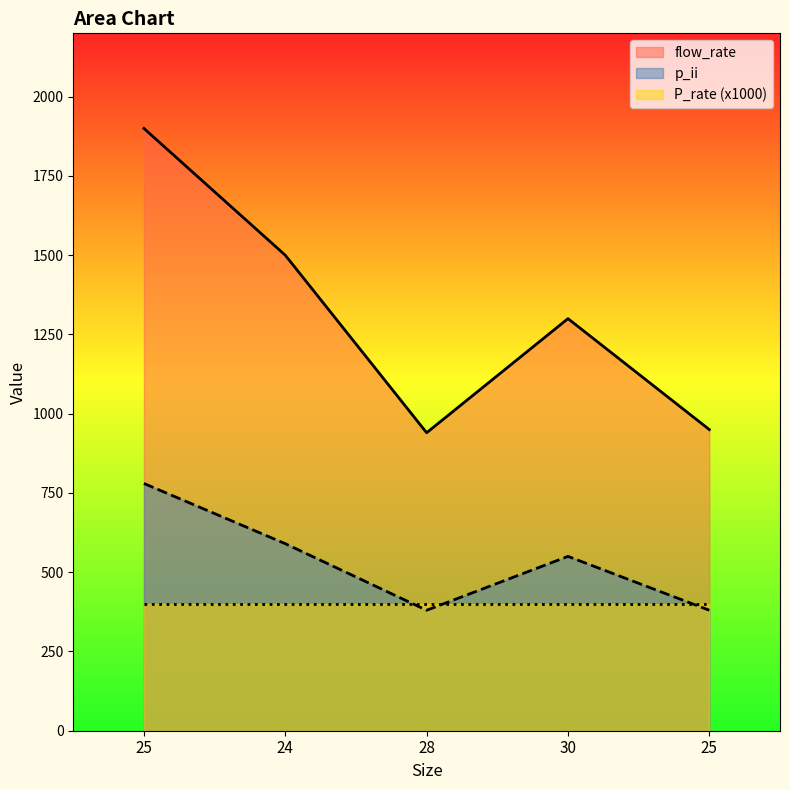

True or false: p_ii and flow_rate cross at least once.

False